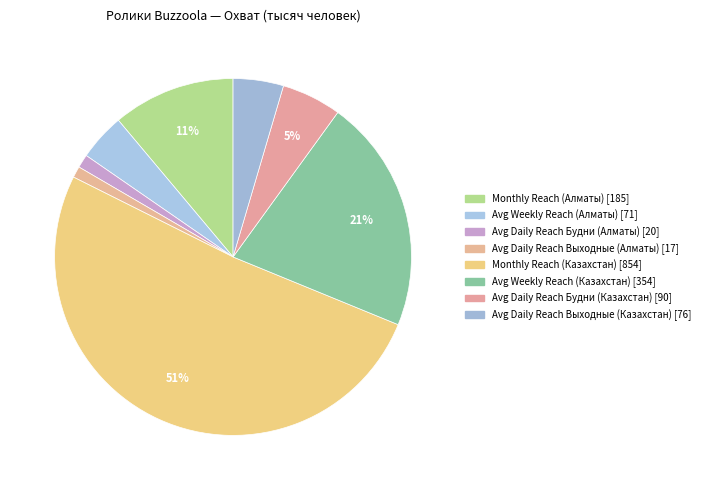

How many segments does this pie chart have?

8